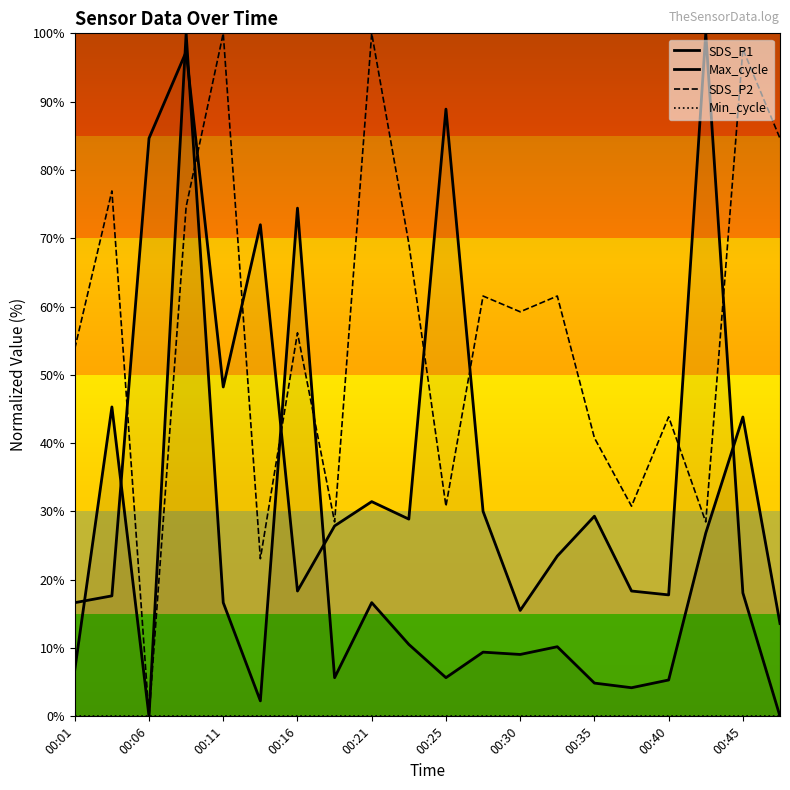

In Max_cycle, how many points are higher than both neighbors (excluding endpoints)?

6